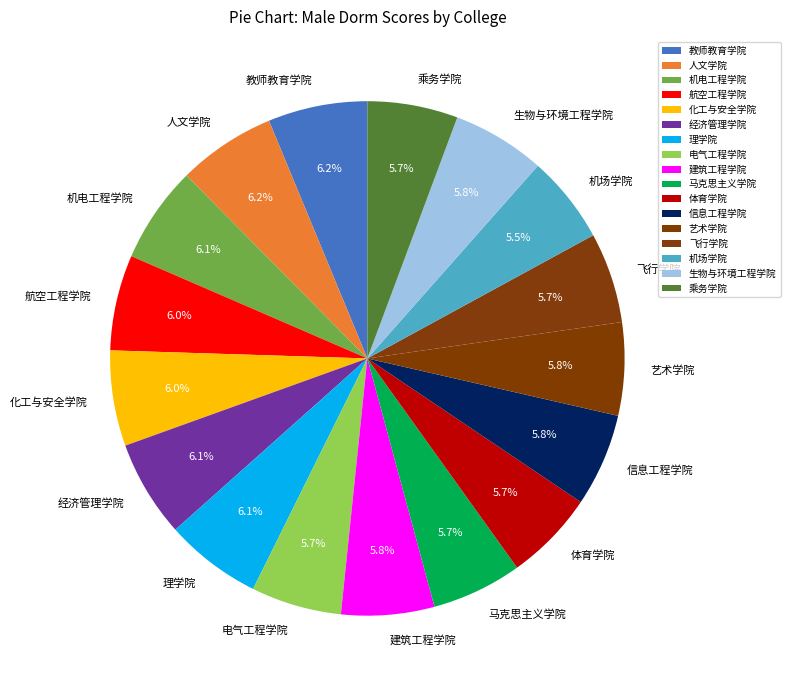

Is there a majority slice in this chart?

No